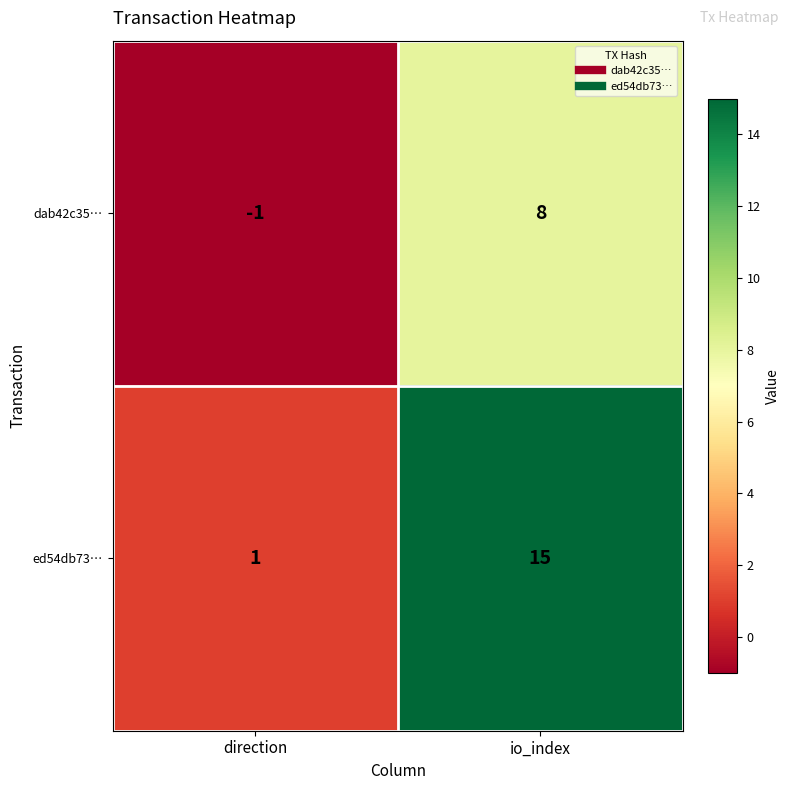

At how many categories does at least one series exceed 2?

1